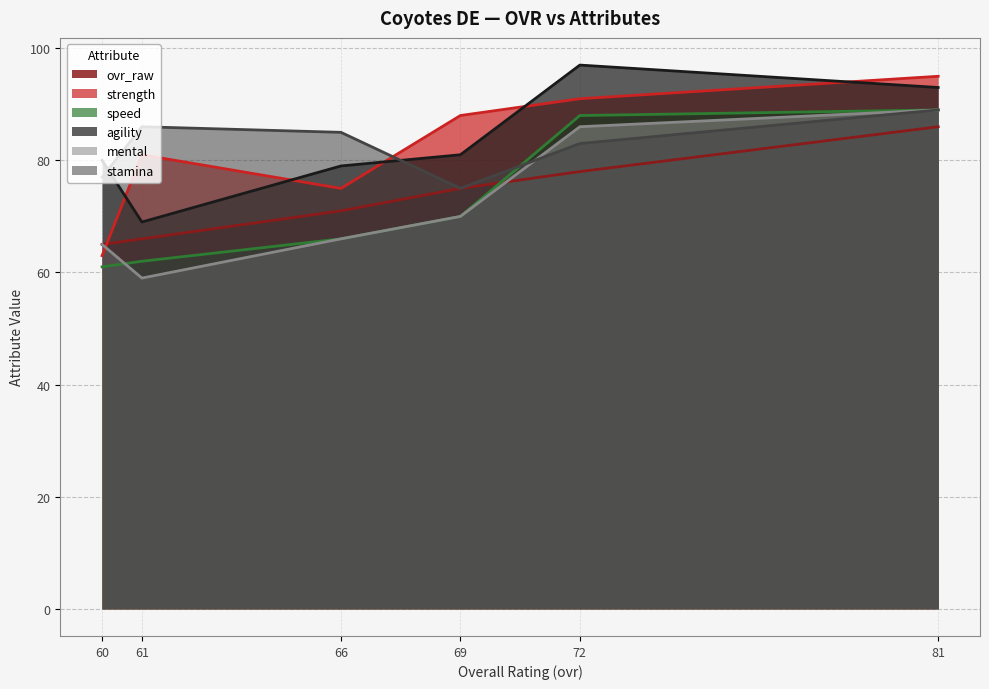

Which category has the lowest value across all series?

61